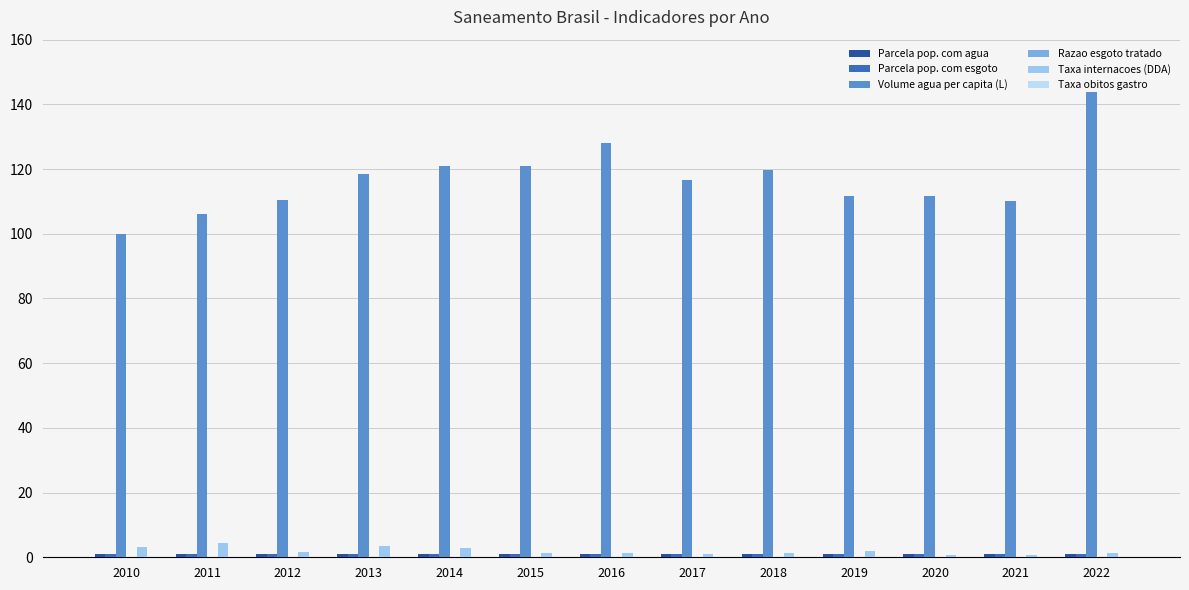

Which series has the largest total across all categories?

Volume agua per capita (L)